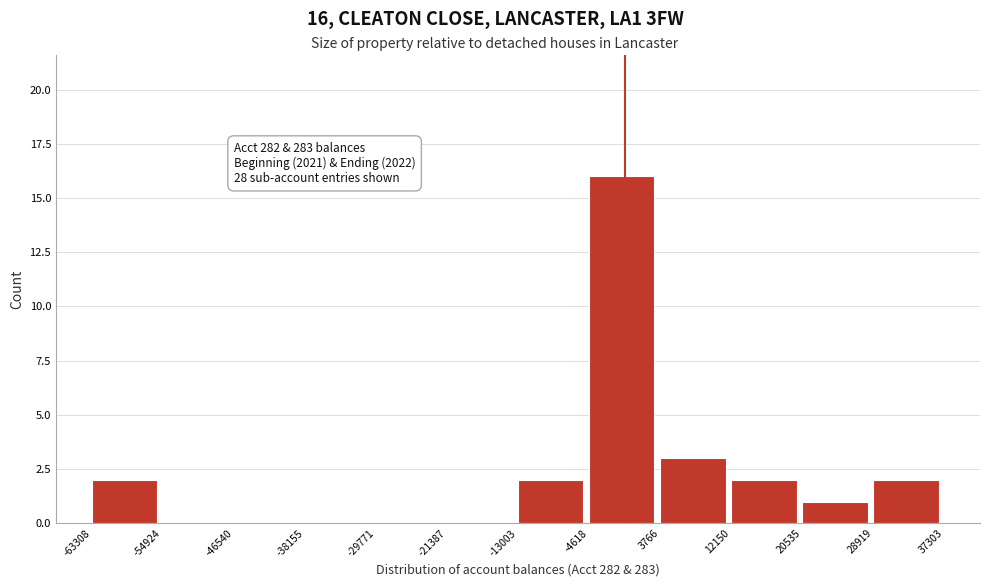

Over which range of the x-axis is the bar tallest?

-4618 to 3766